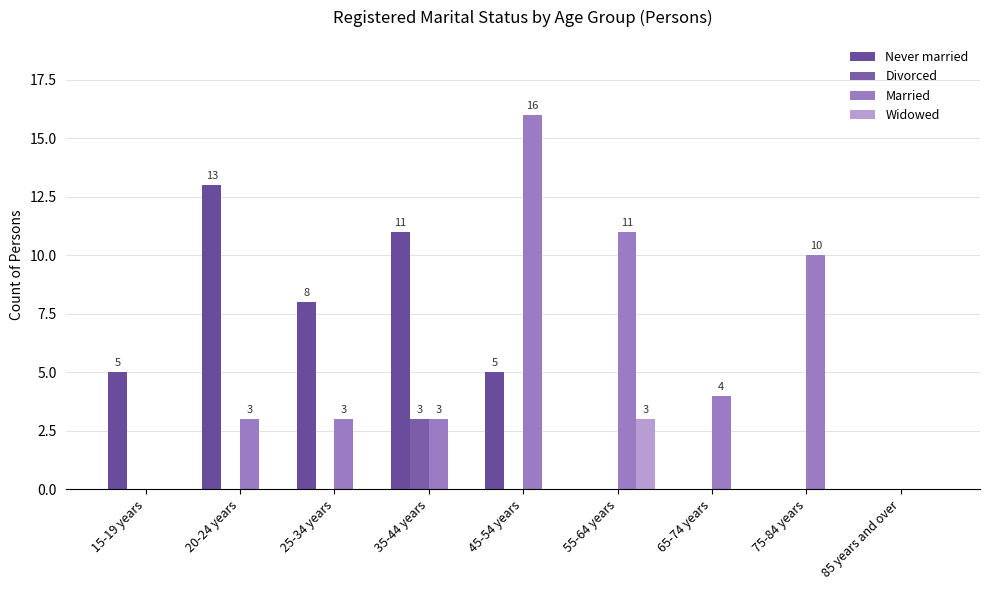

What is the average value of the Married series?

6